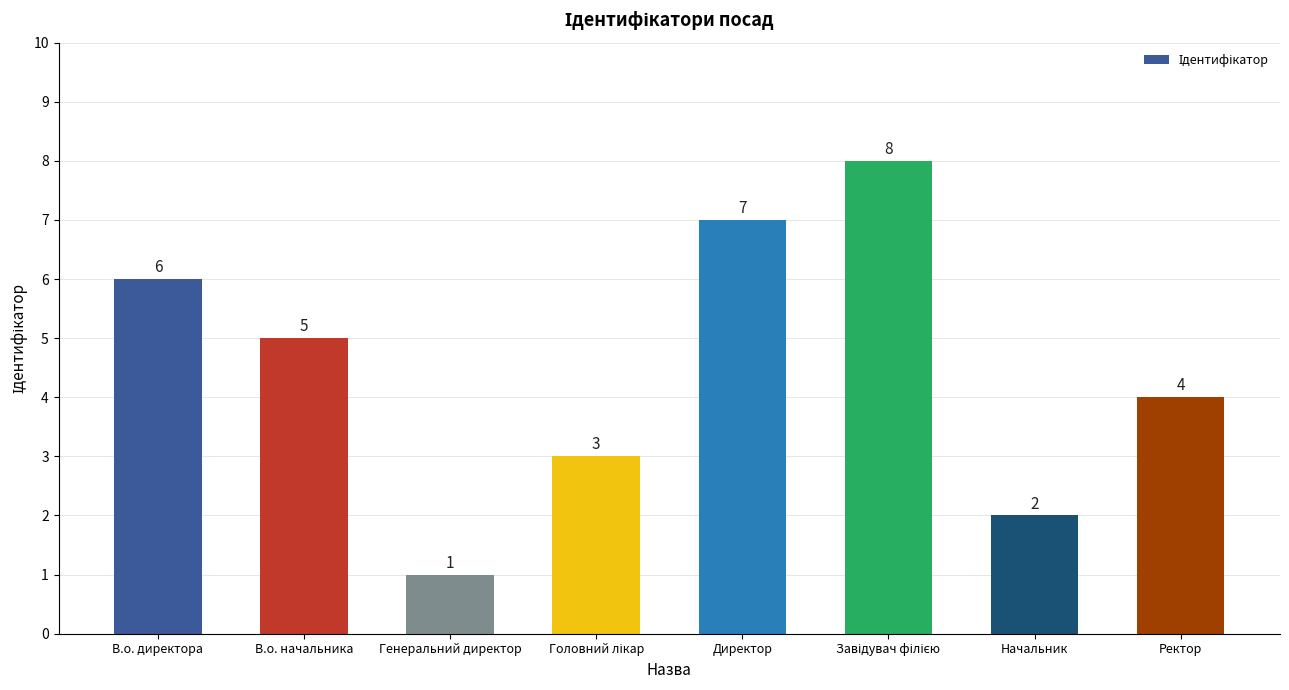

Where is the data nearest to the value 4?

Ректор